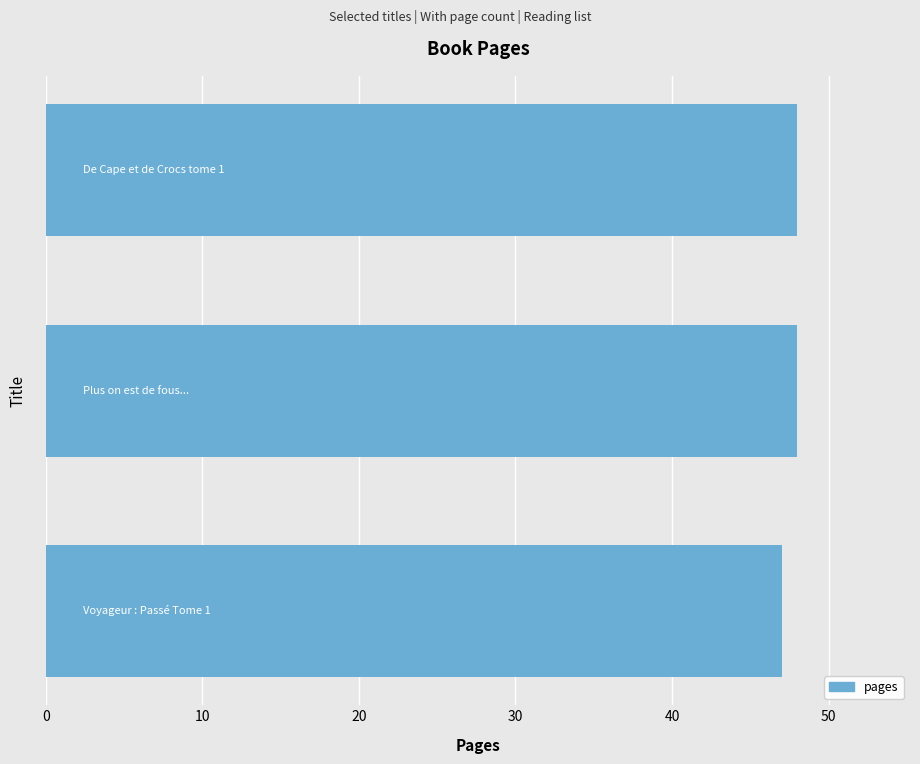

What is the average value?

48